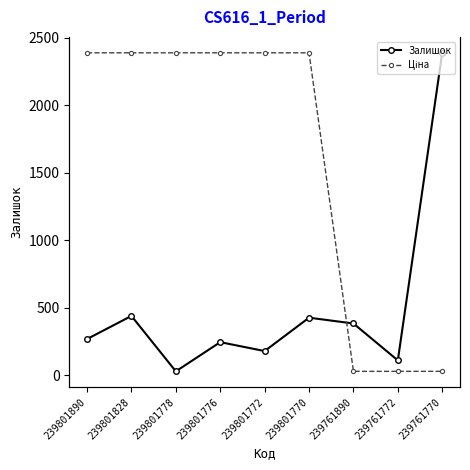

Does the chart display data point markers on the line(s)?

Yes